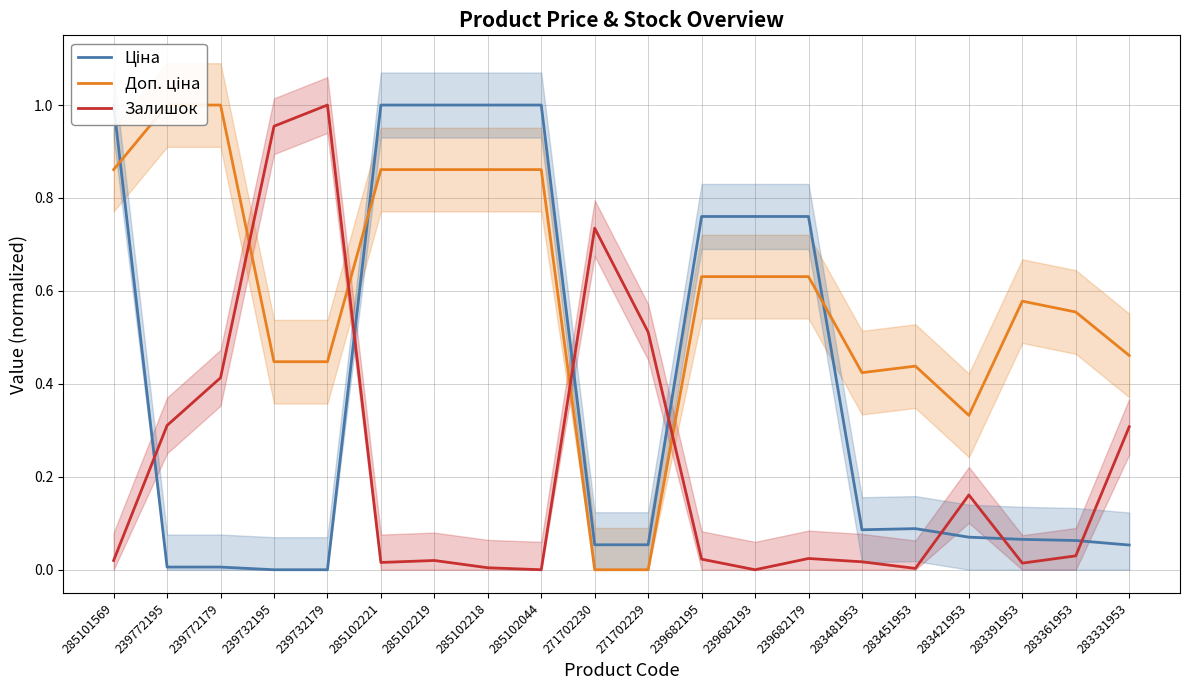

Which series has the widest spread of values?

Ціна